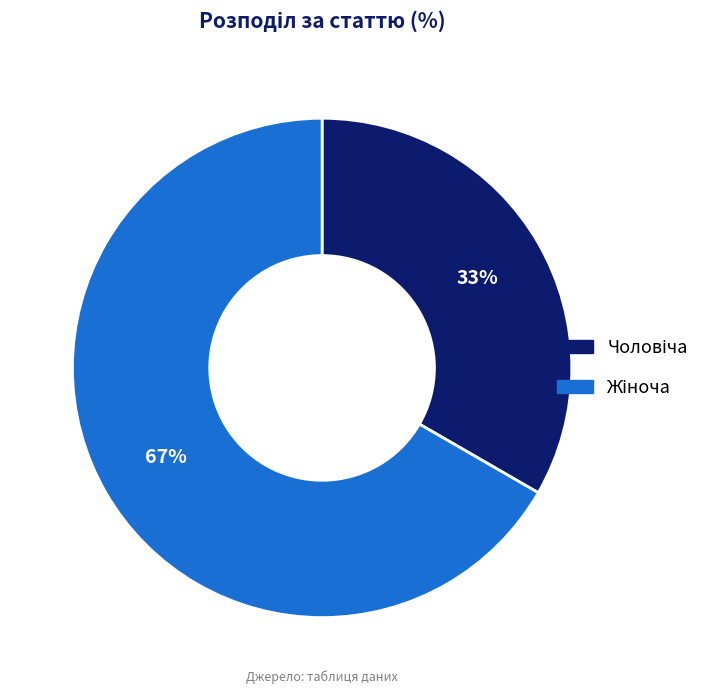

To the nearest percent, what is the average slice percentage?

50%